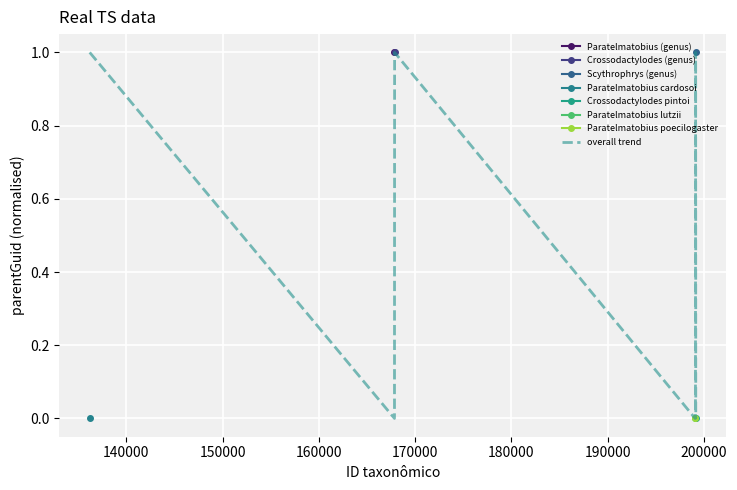

What is the difference between the second highest and second lowest values?

1.0